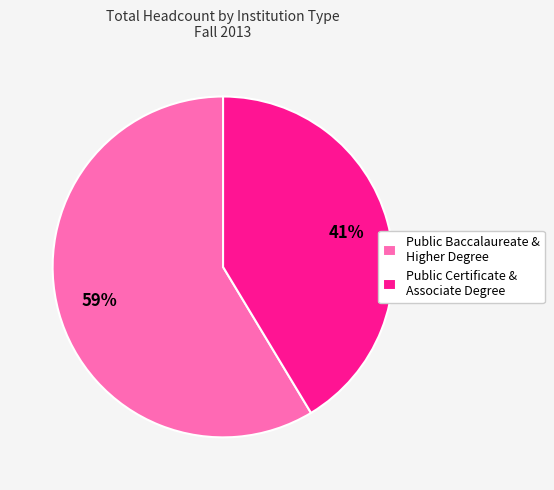

To the nearest percent, what percentage of the pie is Public Baccalaureate & Higher Degree?

59%